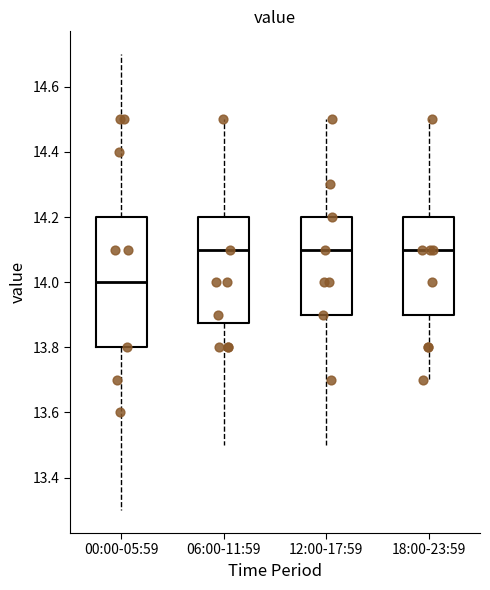

Where does the lower whisker of the box for 00:00-05:59 end on the y-axis? The values are not printed on the chart, so give them approximately, as read against the axis.

13.30